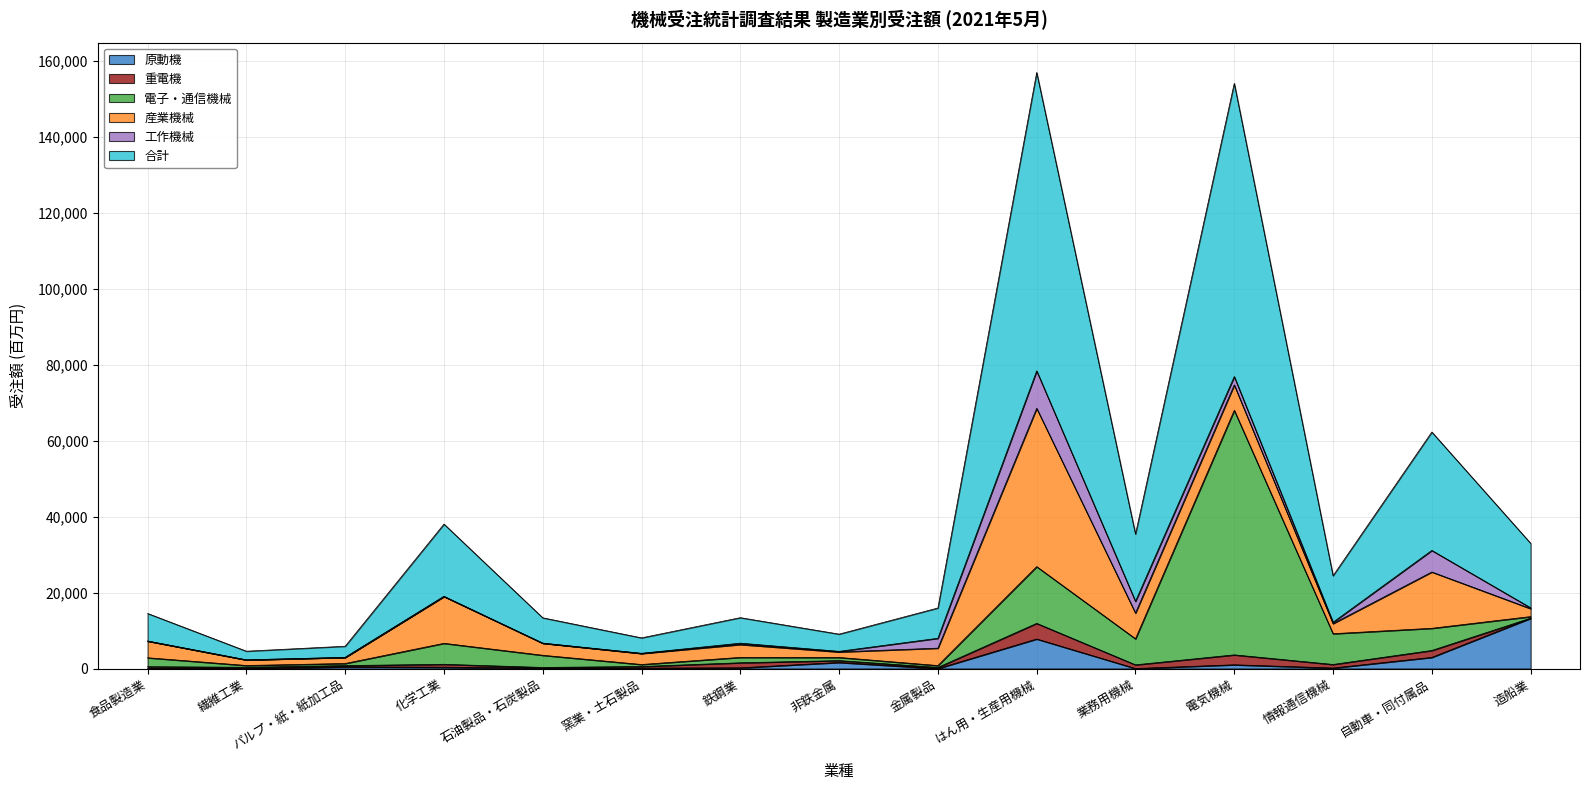

How many data points in 電子・通信機械 are less than 2353?

7